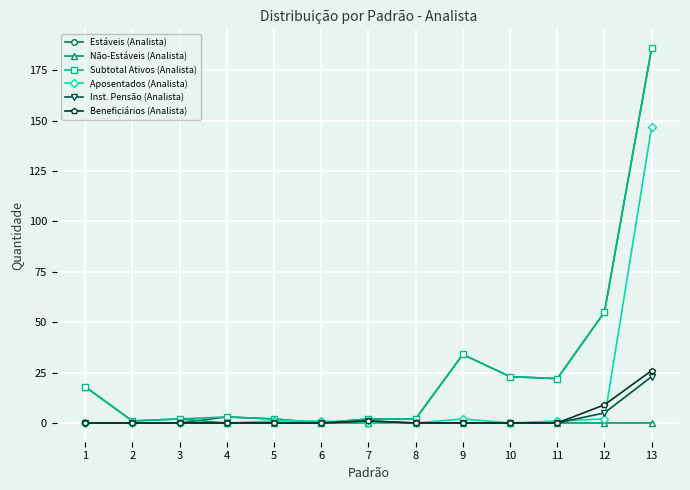

True or false: Subtotal Ativos (Analista) has a value of 46 at 9.

False